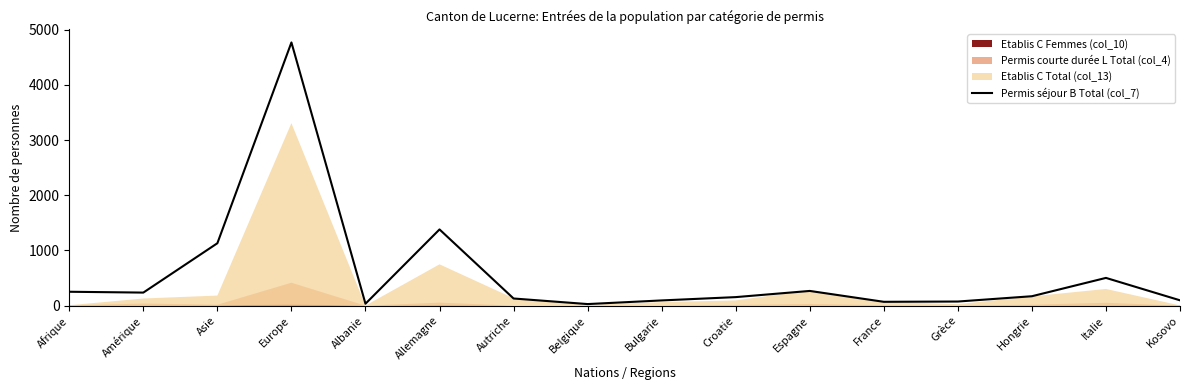

Is it true that the value at Afrique is 252?

True